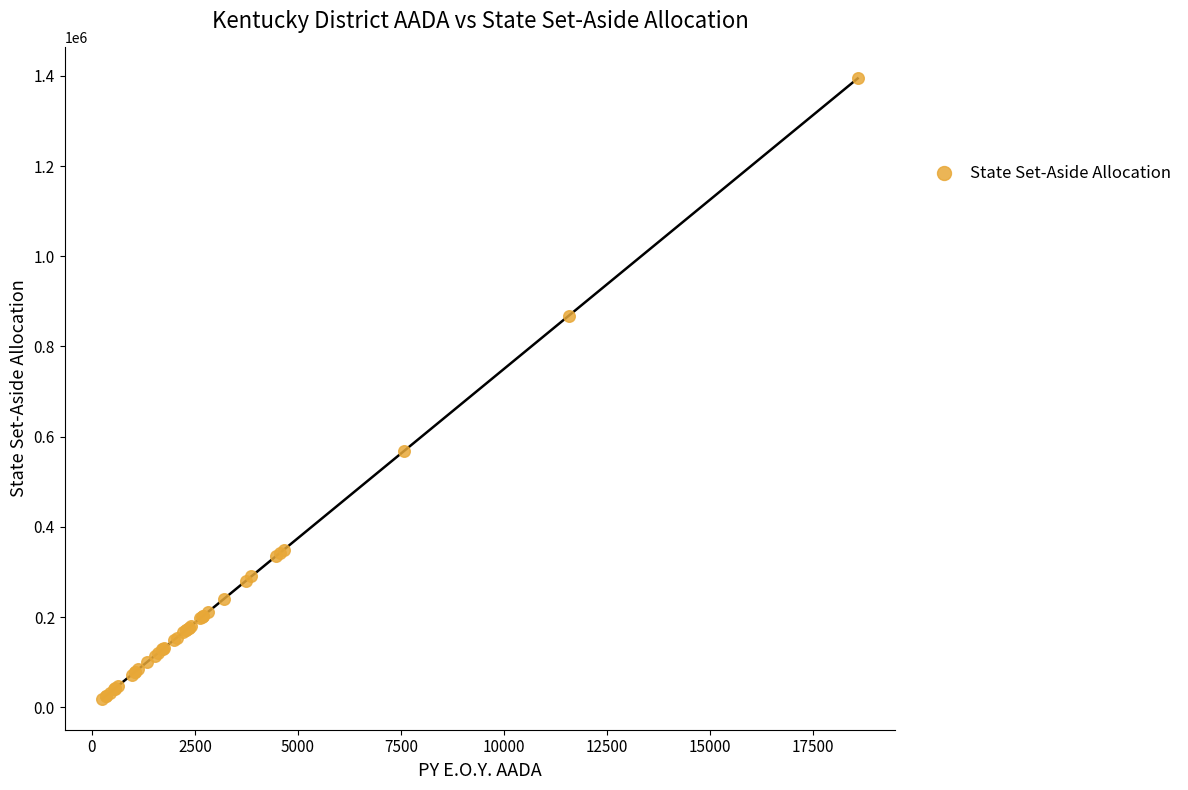

What Y value in the scatter plot is closest to 706580?

568123.7